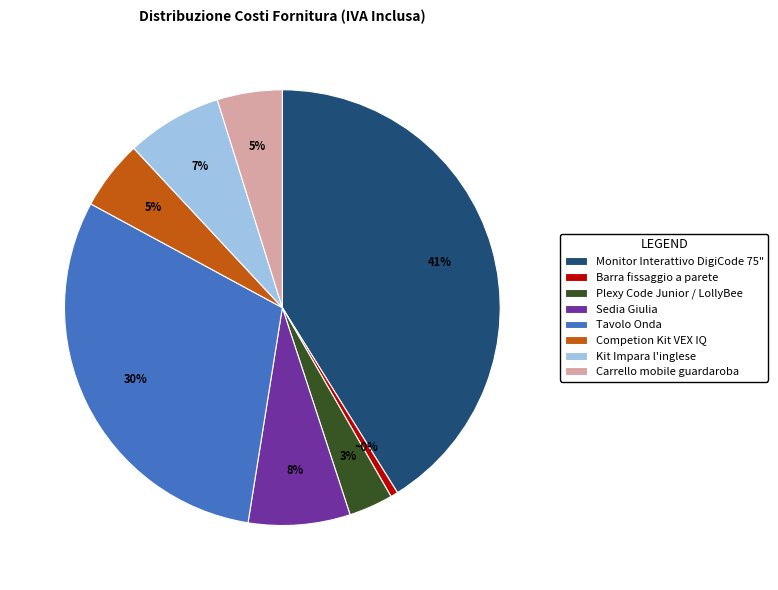

Combined, do Kit Impara l'inglese and Barra fissaggio a parete account for over 50%?

No